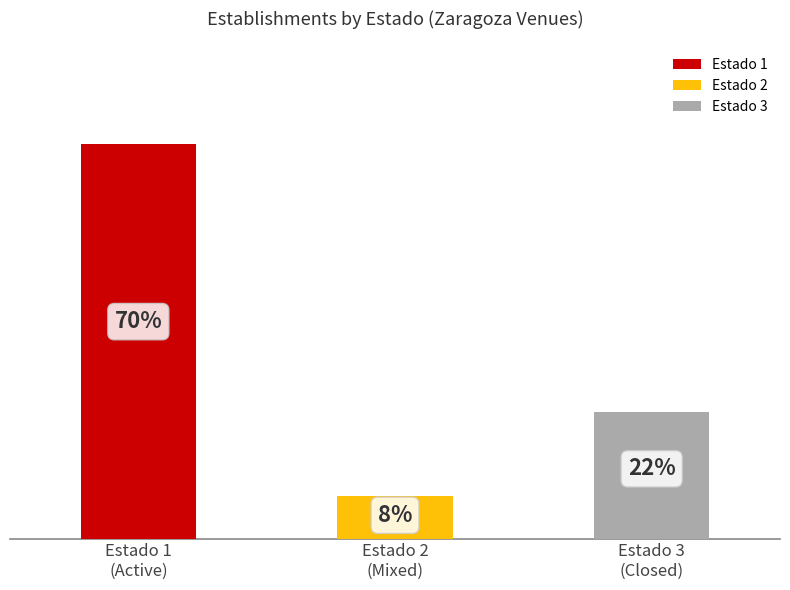

How many data points are less than 15?

1